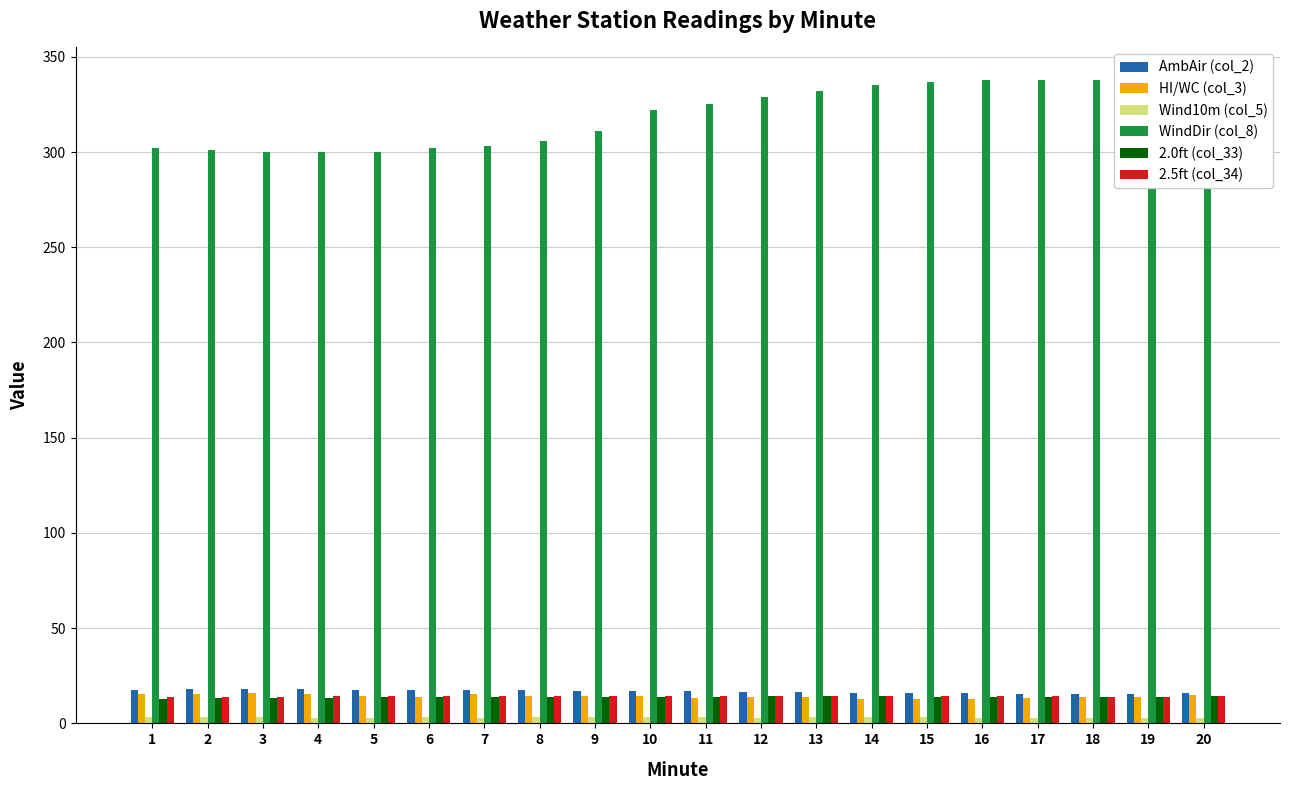

What is the sum of the WindDir (col_8) values at 12 and 5?

629.0